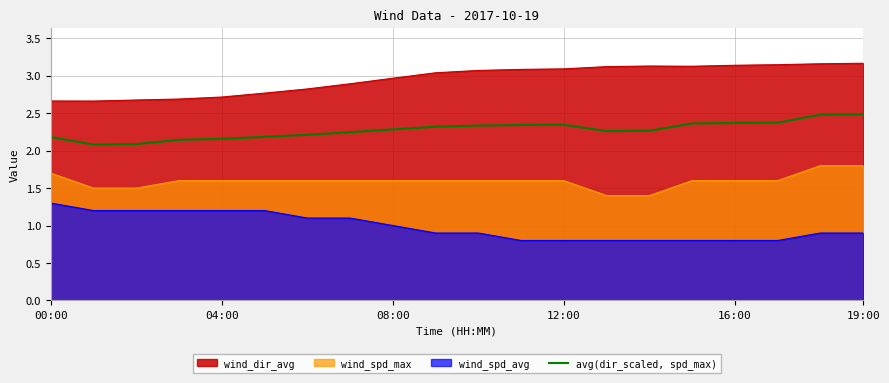

Rank the series by their maximum value, from highest to lowest.

wind_dir_avg, avg(dir_scaled, spd_max), wind_spd_max, wind_spd_avg